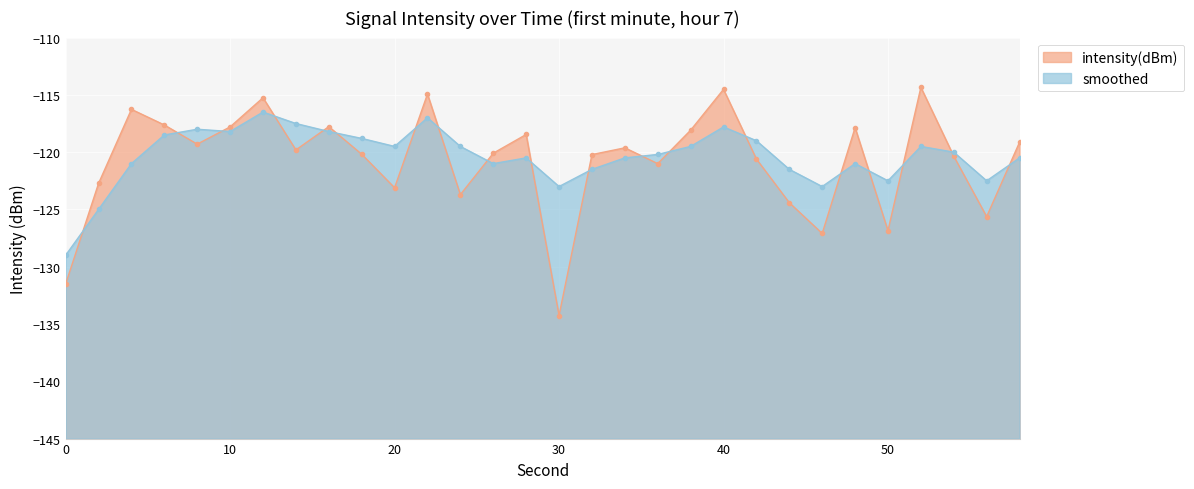

Rank the series by their maximum value, from lowest to highest.

smoothed, intensity(dBm)